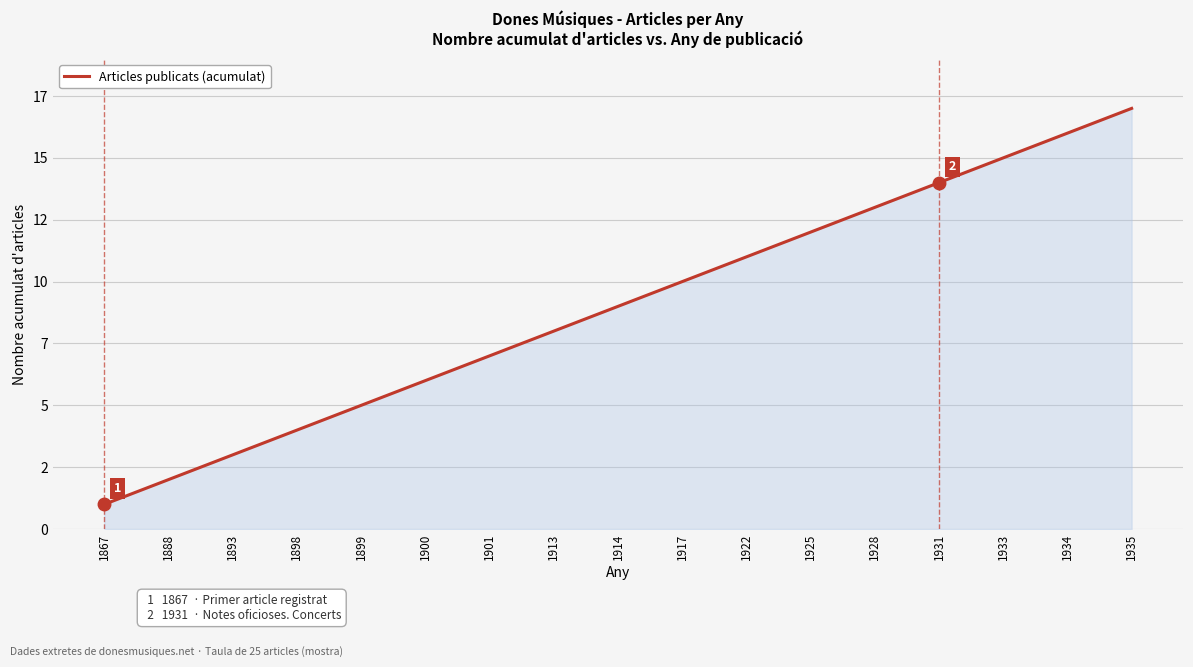

What is the sum of the values at 1913 and 1893?

11